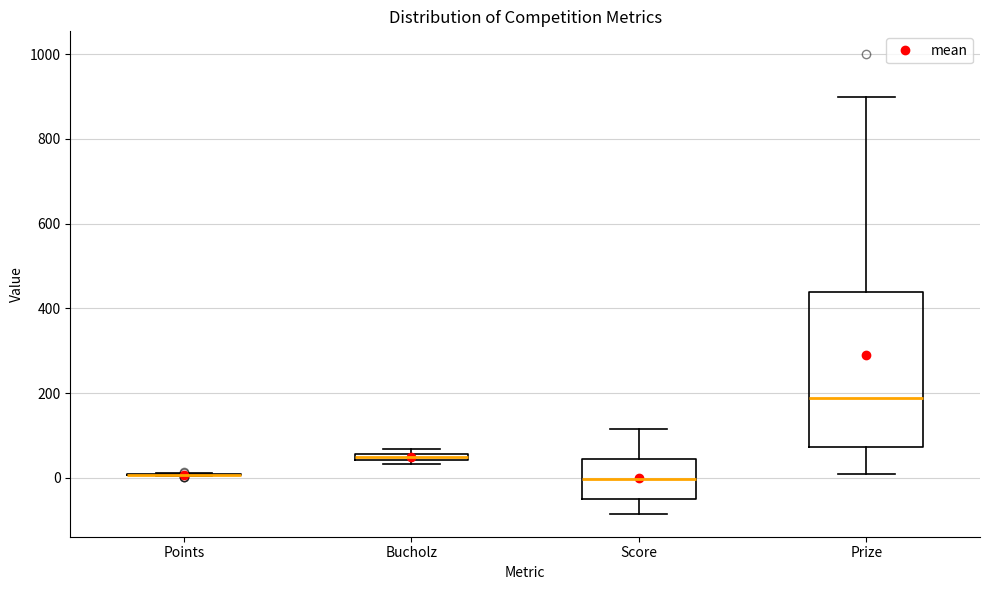

Which box is the tallest, from its lower edge to its upper edge?

Prize